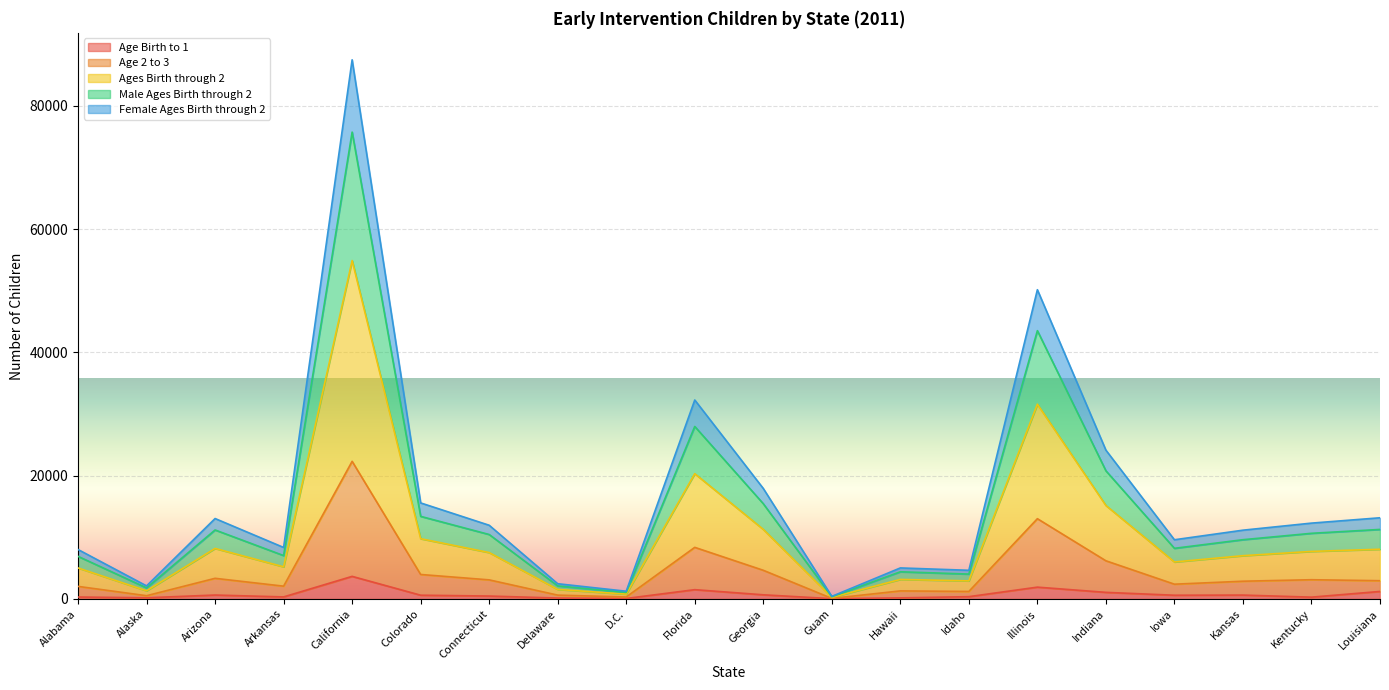

At which category is the sum across all series the highest?

California